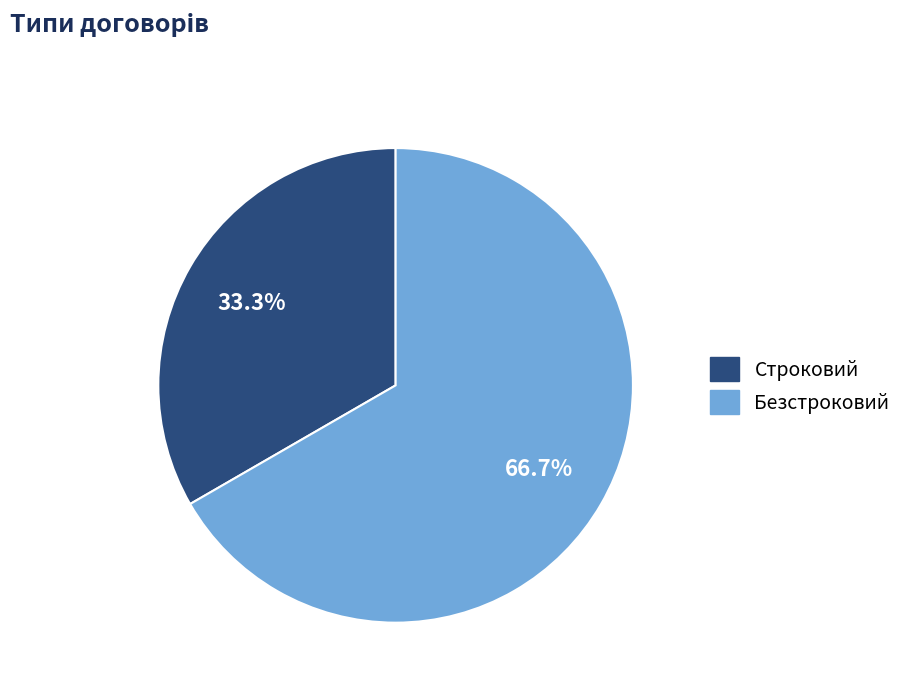

True or false: Строковий accounts for 33% of the total.

True